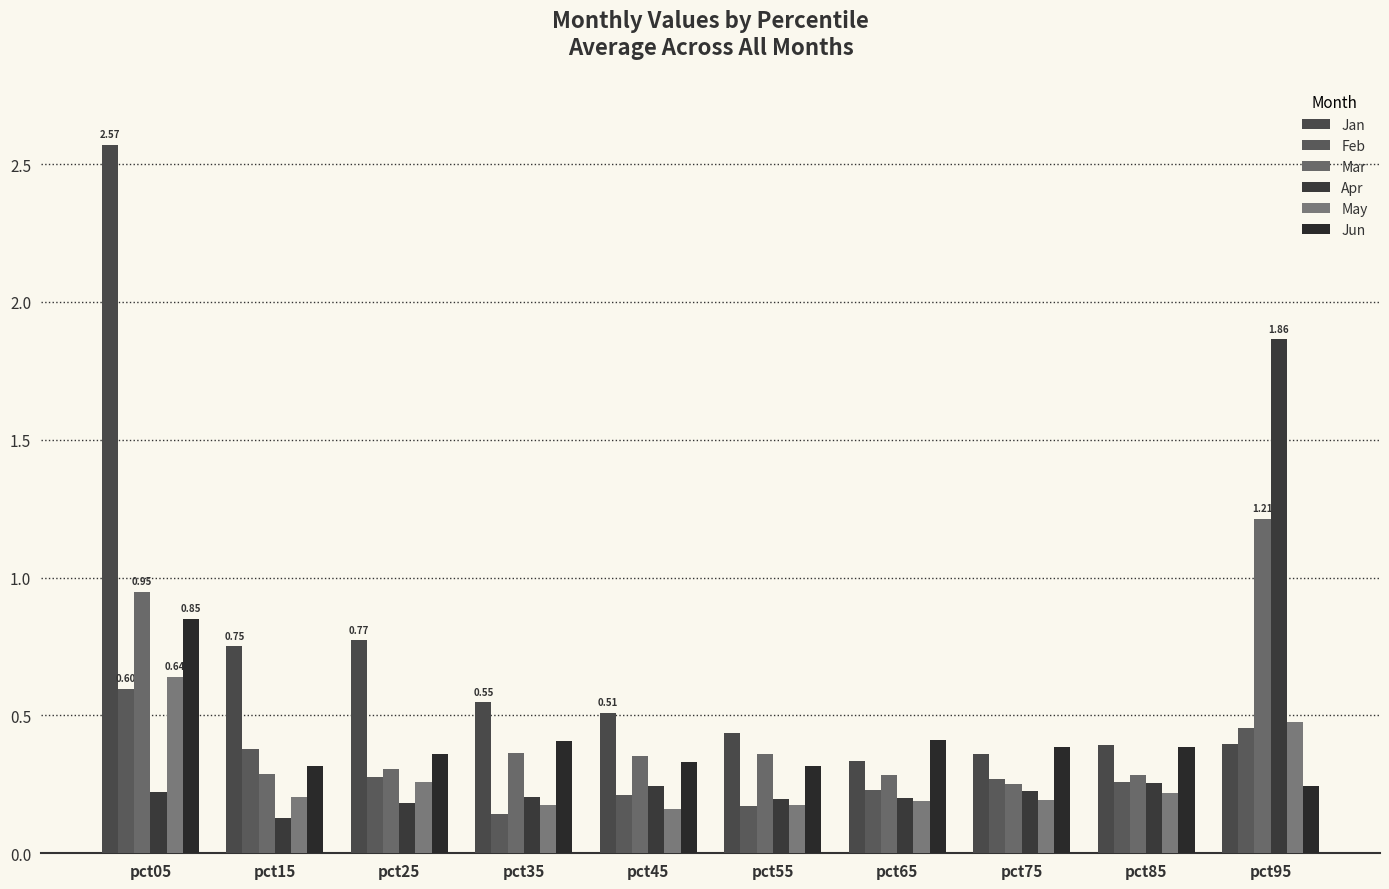

What is the sum of all Jan values?

7.1